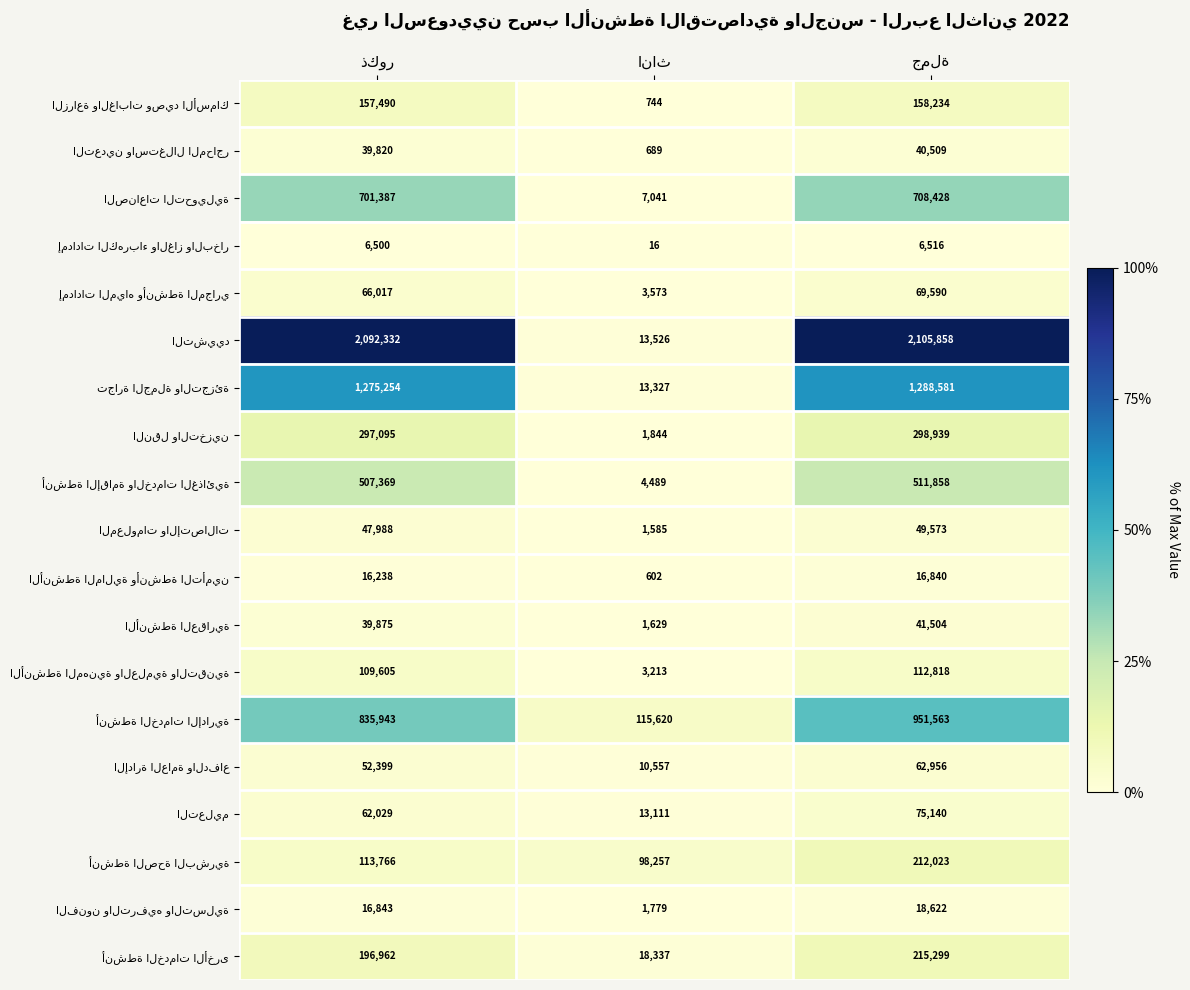

What is the minimum value shown in the chart?

16